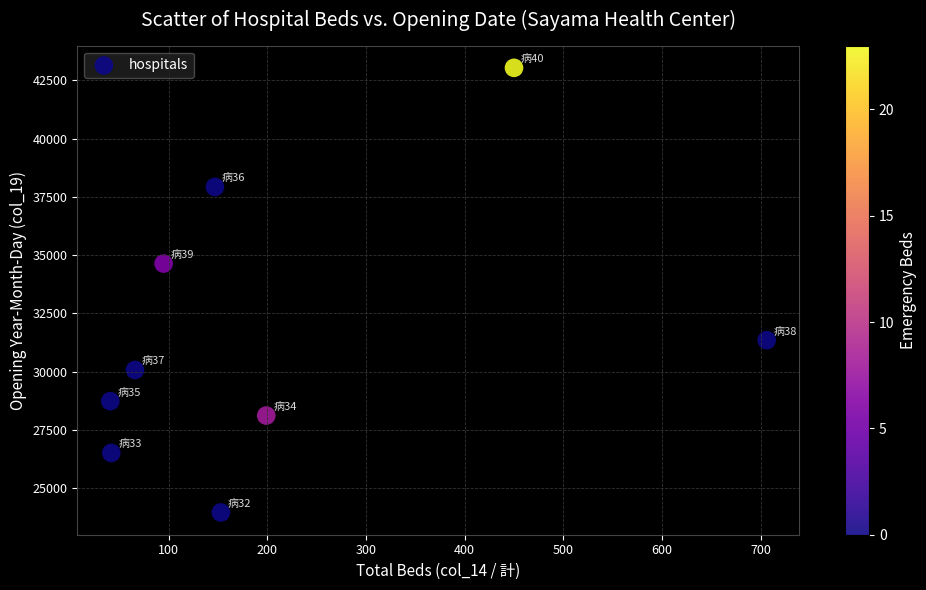

What Y value in the scatter plot is closest to 33497?

34639